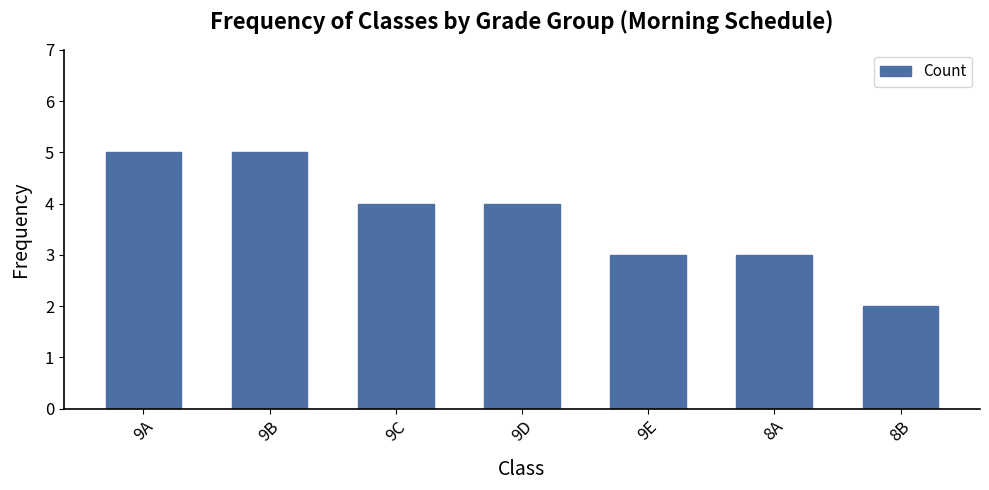

How many data points does each series have?

7